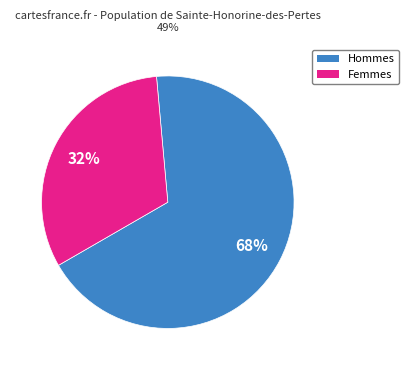

Is there any slice that represents more than half of the pie?

Yes